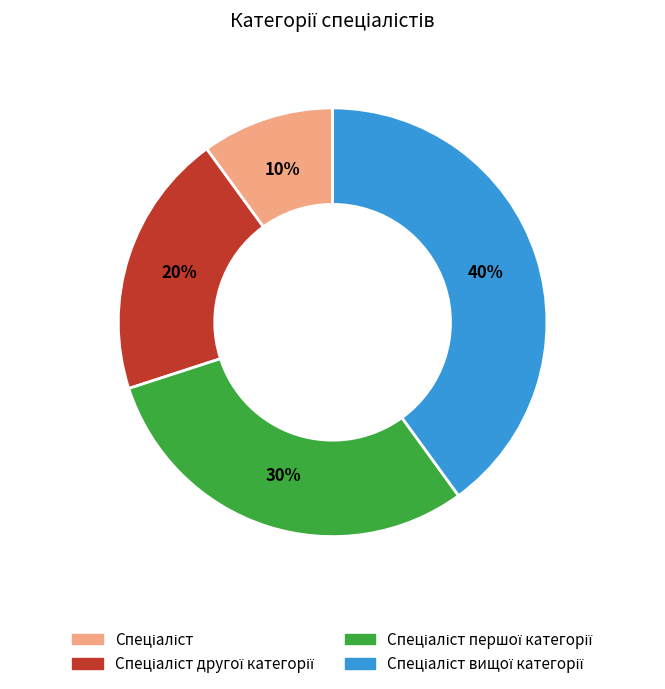

How many slices are in this pie chart?

4